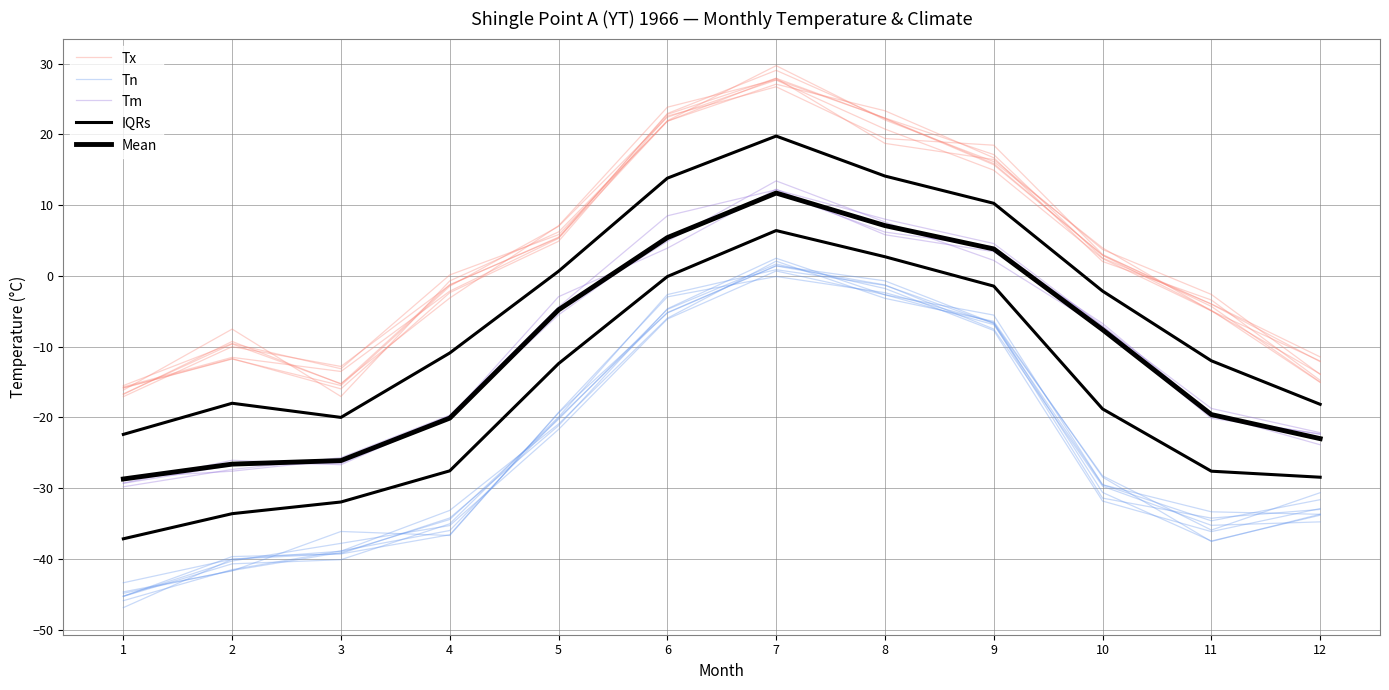

Where does the Mean series first go above -7?

5